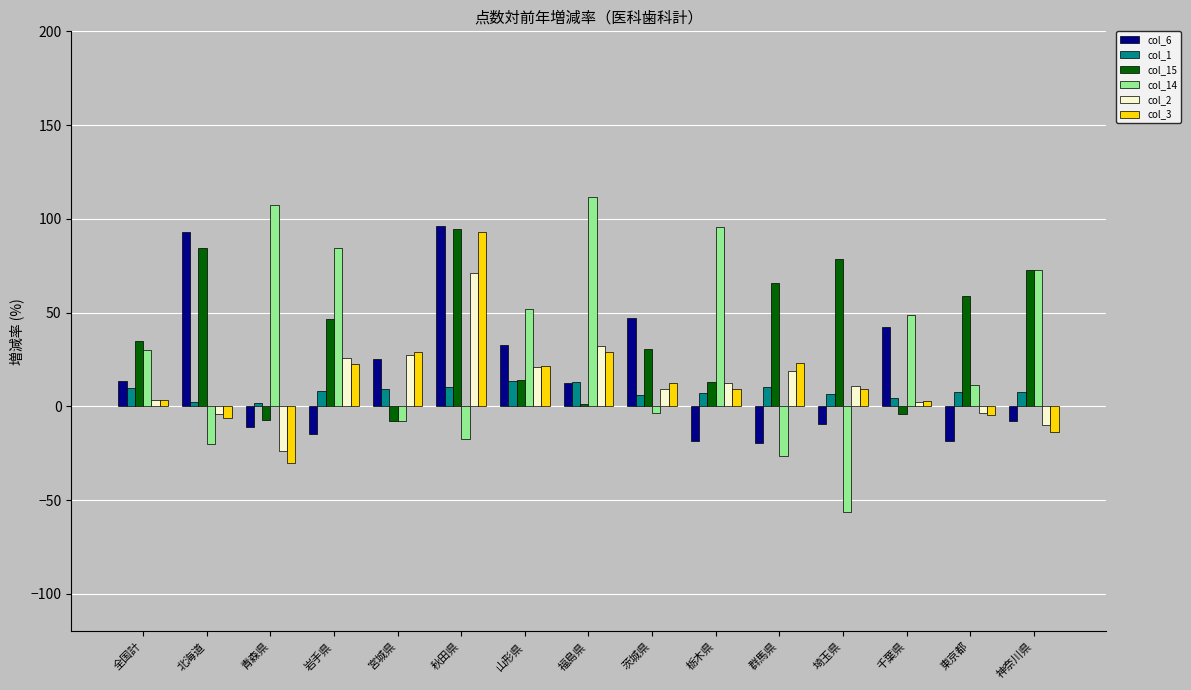

Does the chart contain stacked bars?

No